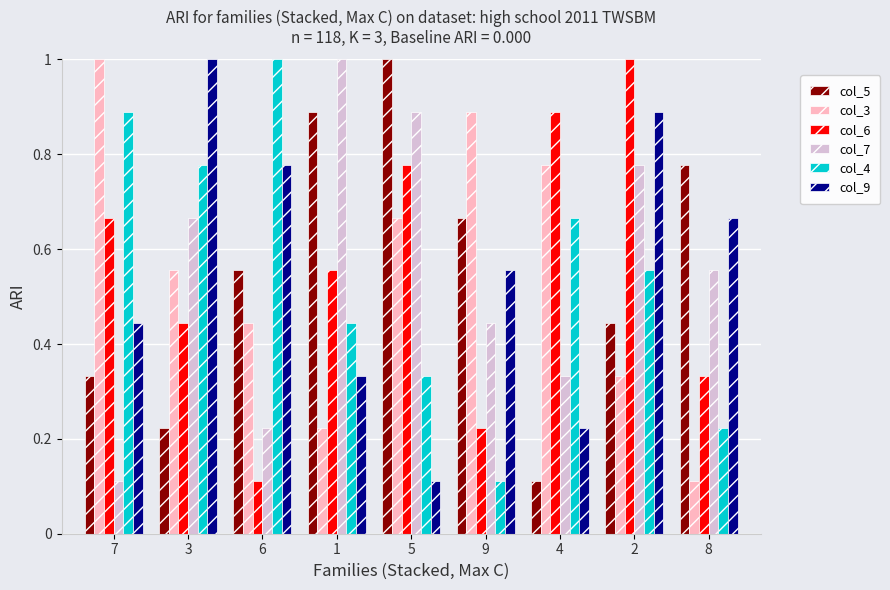

List the labels in order of col_6 value, smallest first.

6, 9, 8, 3, 1, 7, 5, 4, 2